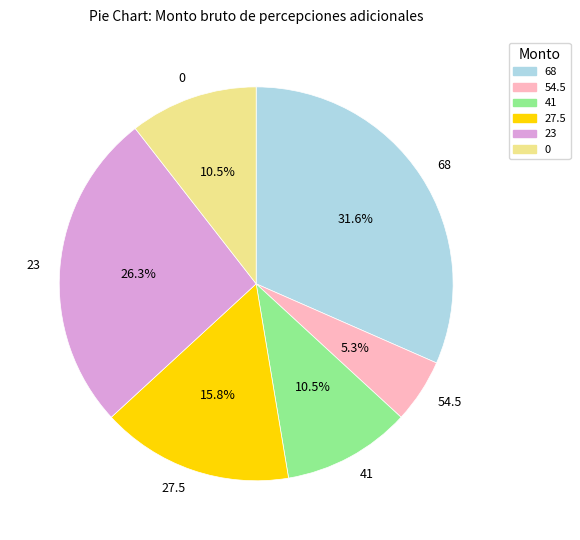

How many segments does this pie chart have?

6